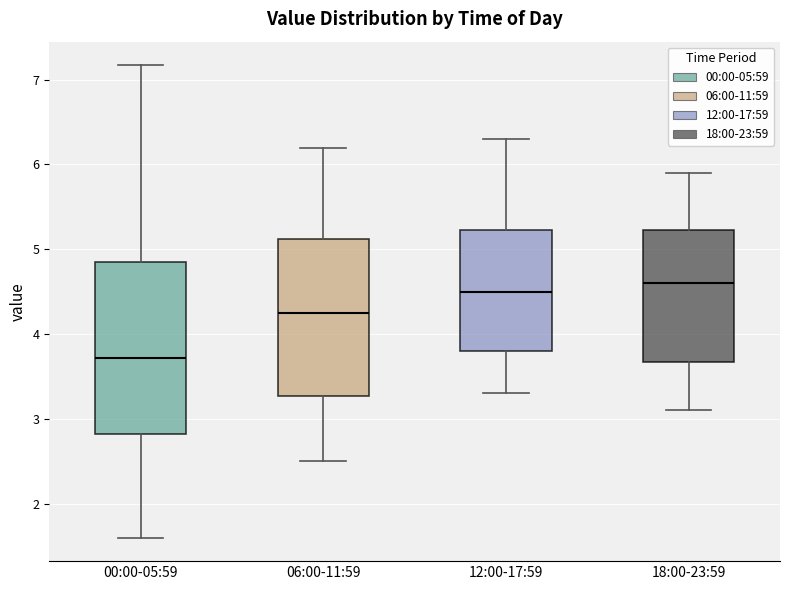

Reading left to right, transcribe this box plot: for each box, give where its median line is, the range the box spans, and where its two whiskers end, as read against the y-axis. The values are not printed on the chart, so give them approximately, as read against the axis.

00:00-05:59: median 3.7, box 2.8 to 4.9, whiskers 1.6 to 7.2
06:00-11:59: median 4.3, box 3.3 to 5.1, whiskers 2.5 to 6.2
12:00-17:59: median 4.5, box 3.8 to 5.2, whiskers 3.3 to 6.3
18:00-23:59: median 4.6, box 3.7 to 5.2, whiskers 3.1 to 5.9